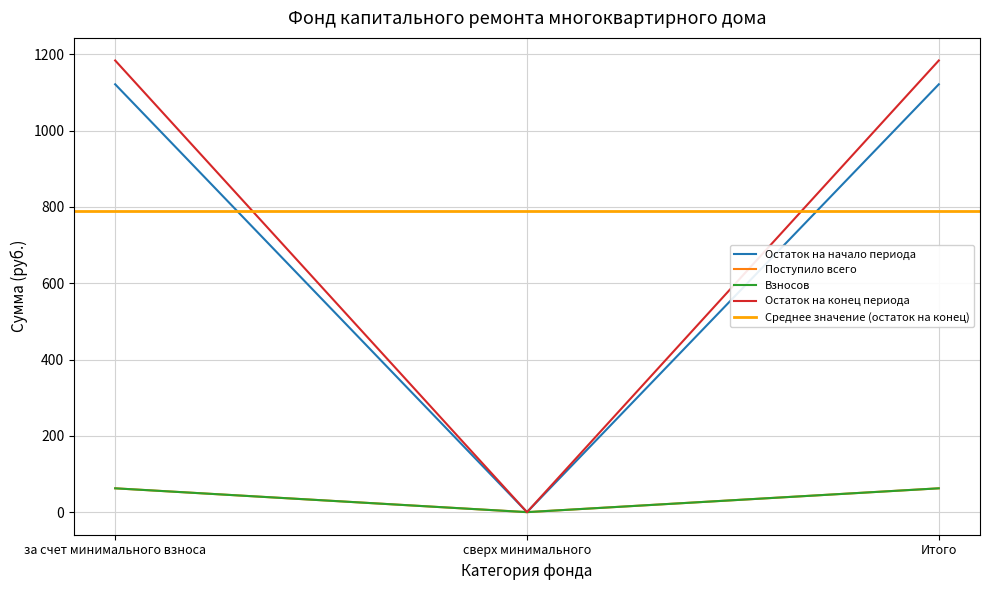

What position from the left is сверх минимального?

2